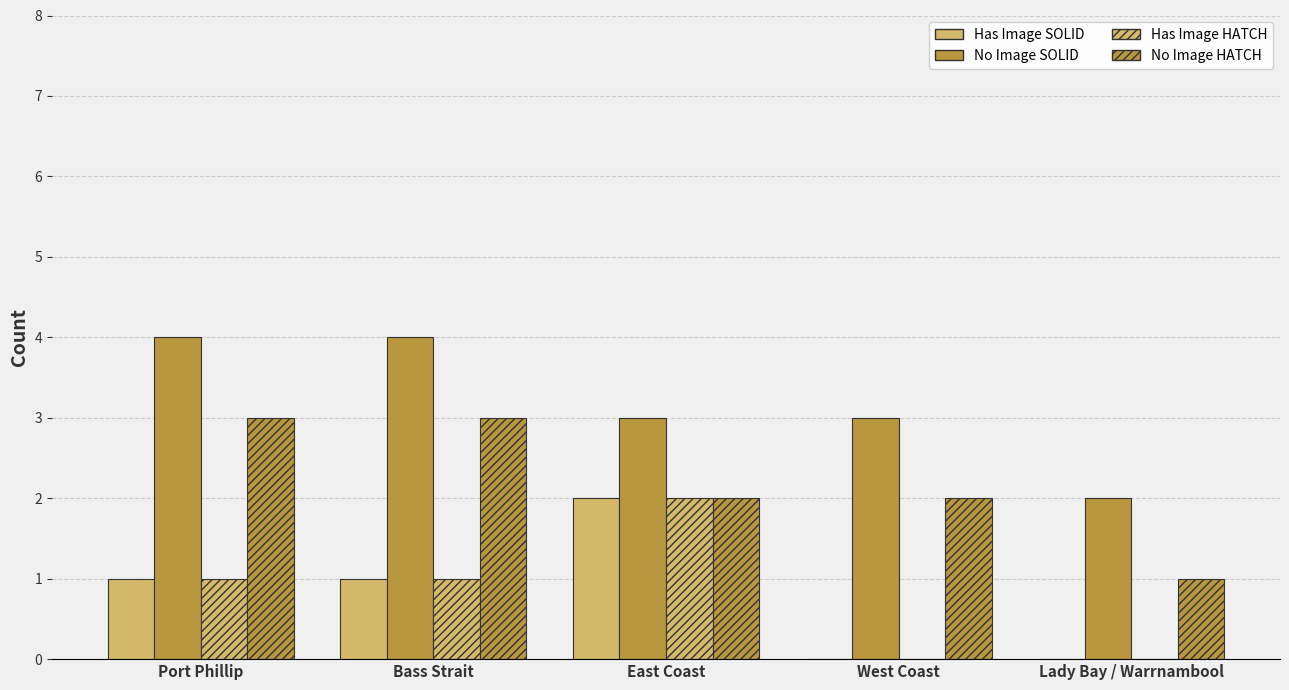

Which series has the largest total across all categories?

No Image SOLID